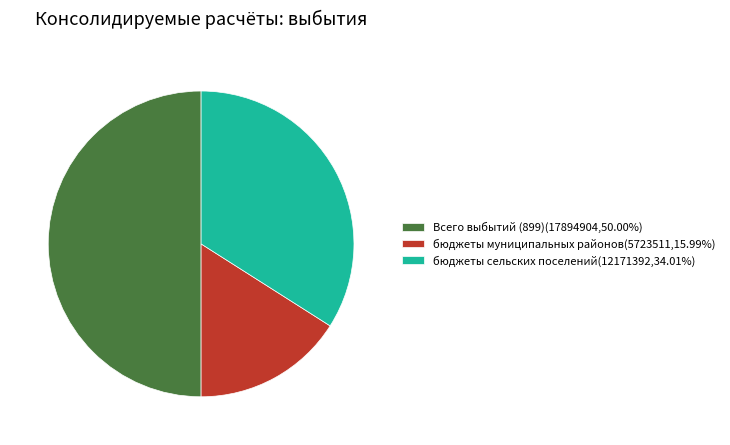

Which category has the smallest portion of the pie?

бюджеты муниципальных районов